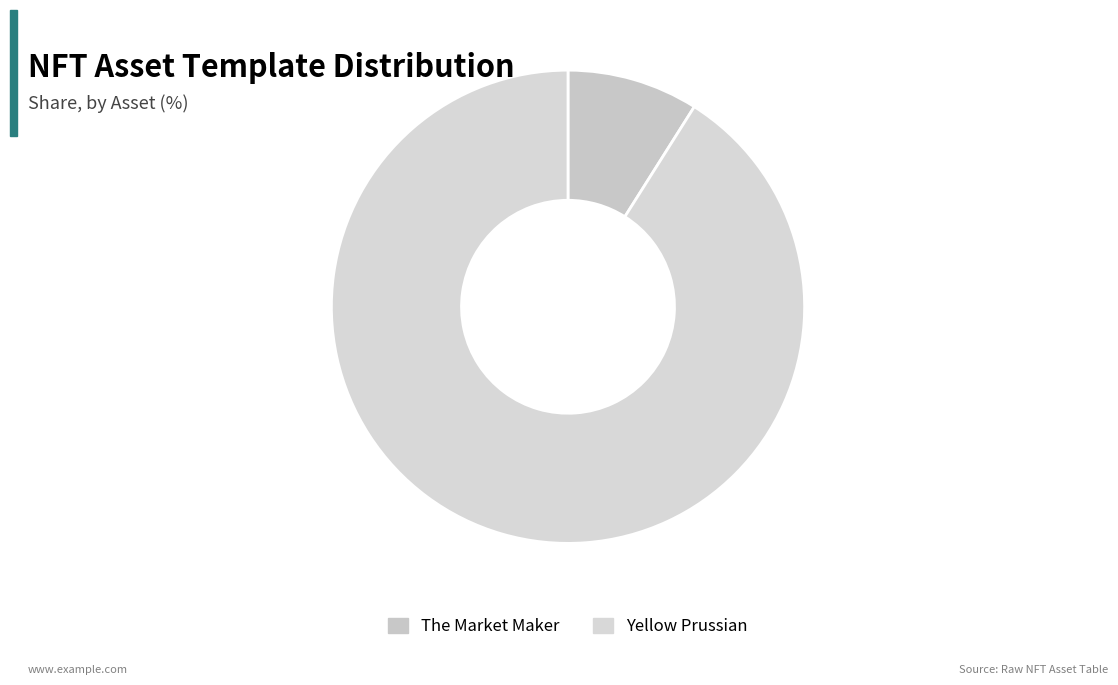

To the nearest percent, what is the average slice percentage?

50%